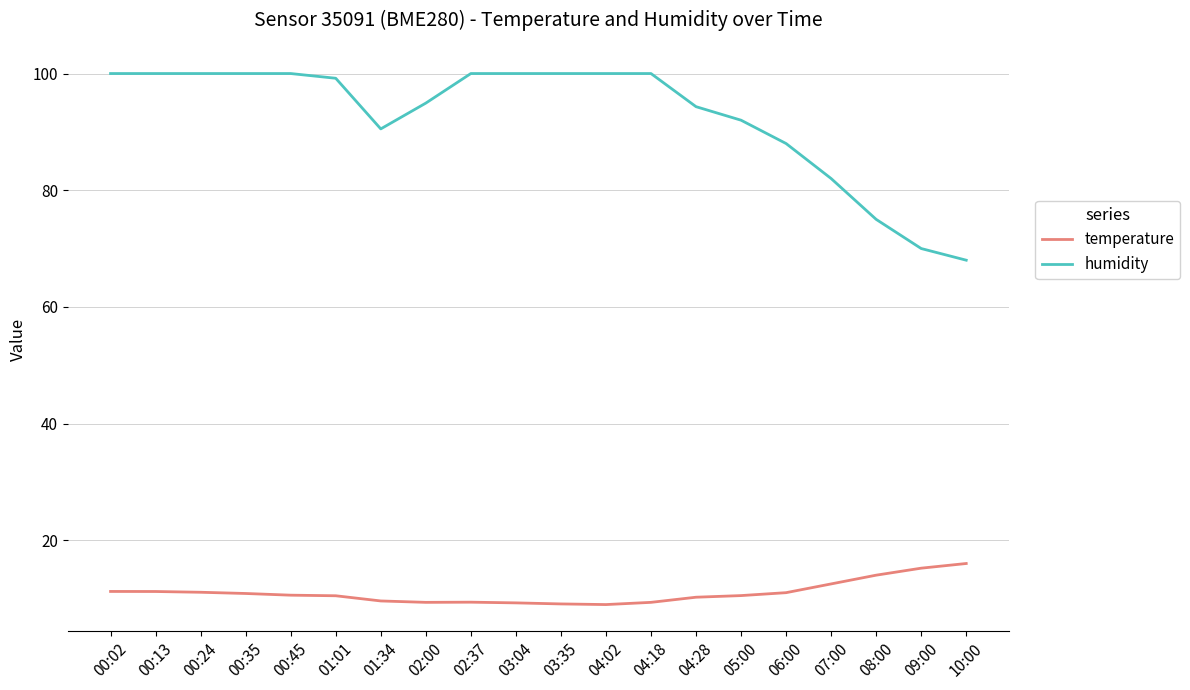

What is the highest value of the temperature series?

16.0